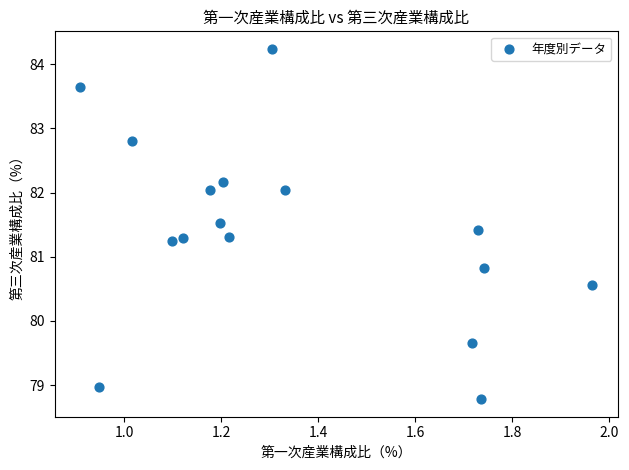

What is the range of Y values (max minus min)?

5.5